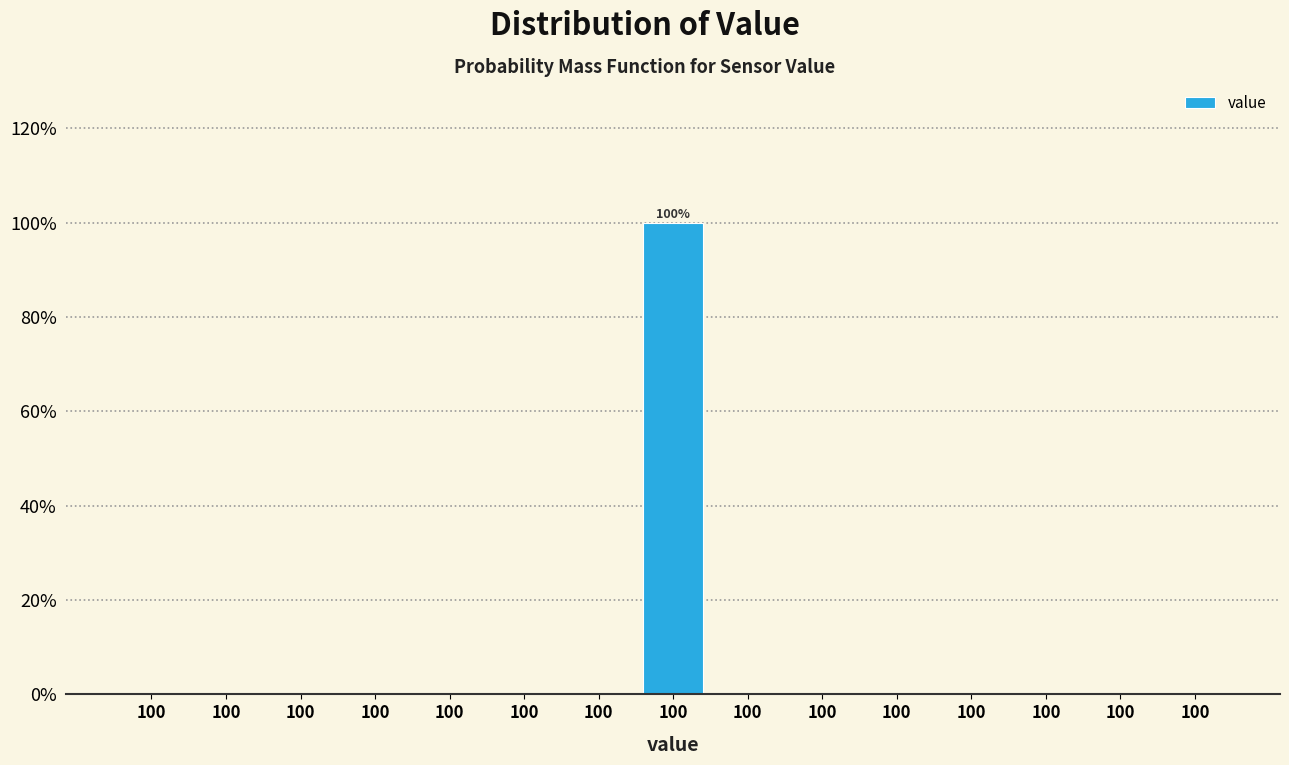

Are the bars horizontal?

No